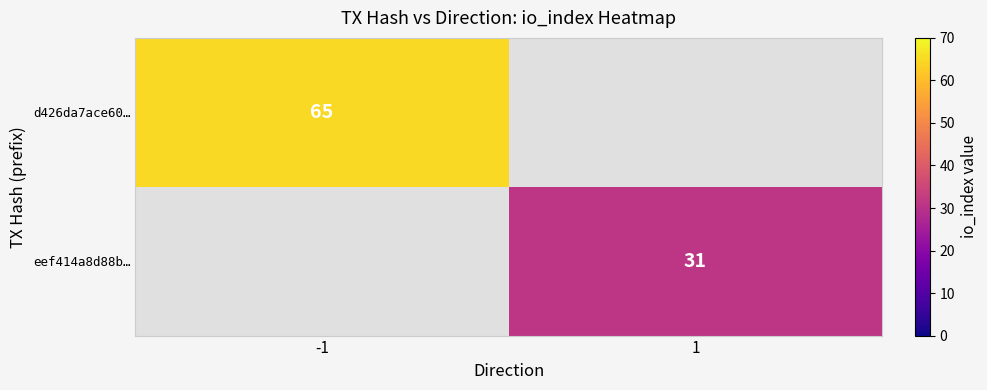

The value of eef414a8d88b… at 1 is 31. True or false?

True